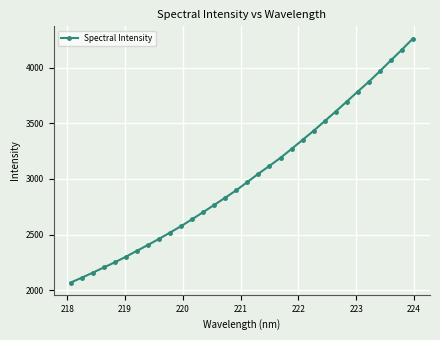

What is the value of the 16th point from the left?

2898.2